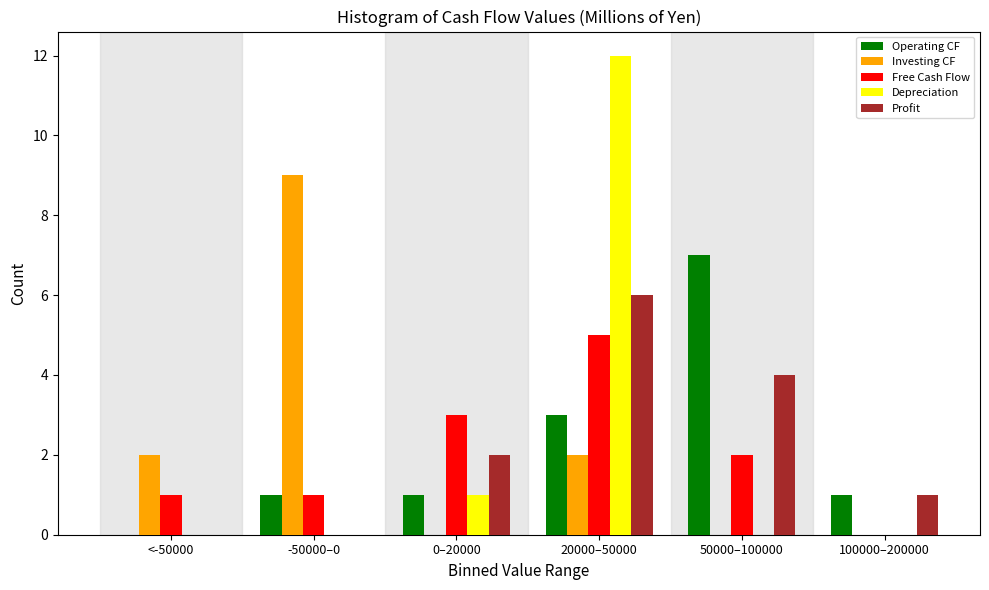

Reading left to right, extract all data points from this chart.

Operating CF: <-50000=0	-50000–0=1	0–20000=1	20000–50000=3	50000–100000=7	100000–200000=1
Investing CF: <-50000=2	-50000–0=9	0–20000=0	20000–50000=2	50000–100000=0	100000–200000=0
Free Cash Flow: <-50000=1	-50000–0=1	0–20000=3	20000–50000=5	50000–100000=2	100000–200000=0
Depreciation: <-50000=0	-50000–0=0	0–20000=1	20000–50000=12	50000–100000=0	100000–200000=0
Profit: <-50000=0	-50000–0=0	0–20000=2	20000–50000=6	50000–100000=4	100000–200000=1